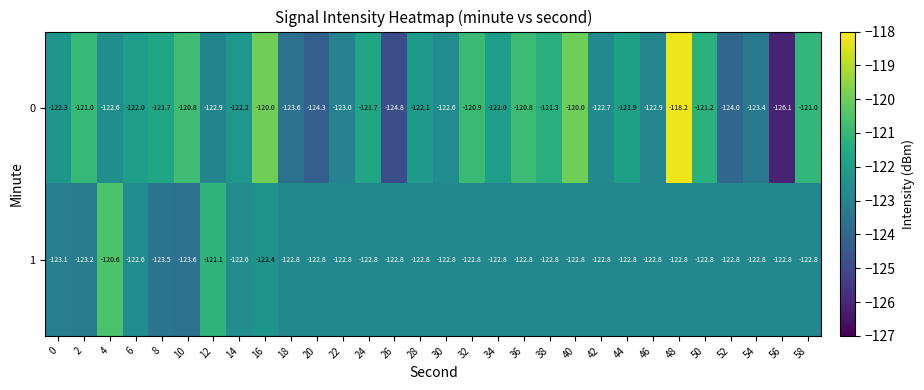

What is the difference between the maximum and minimum values in the 1 series?

3.0